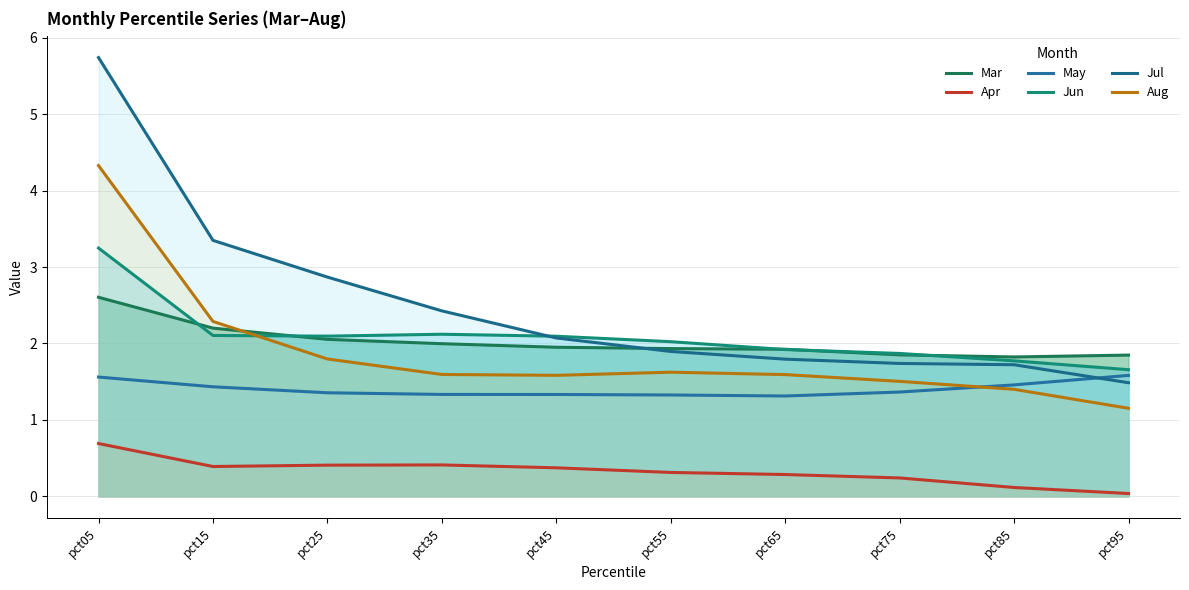

Rank the series at pct85 from lowest to highest value.

Apr, Aug, May, Jul, Jun, Mar